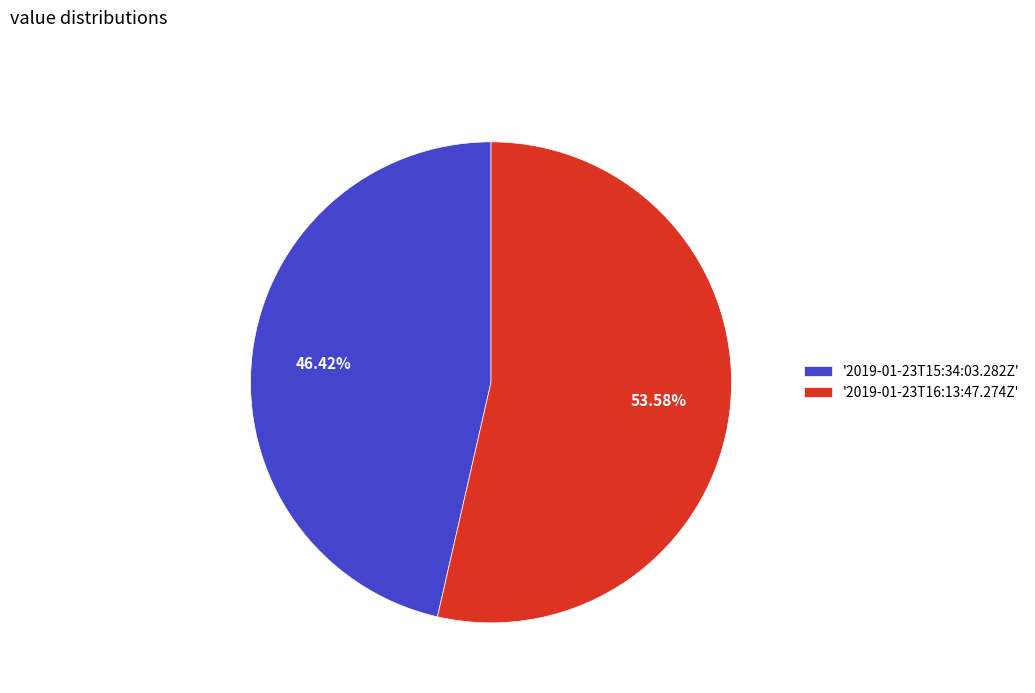

How many segments does this pie chart have?

2